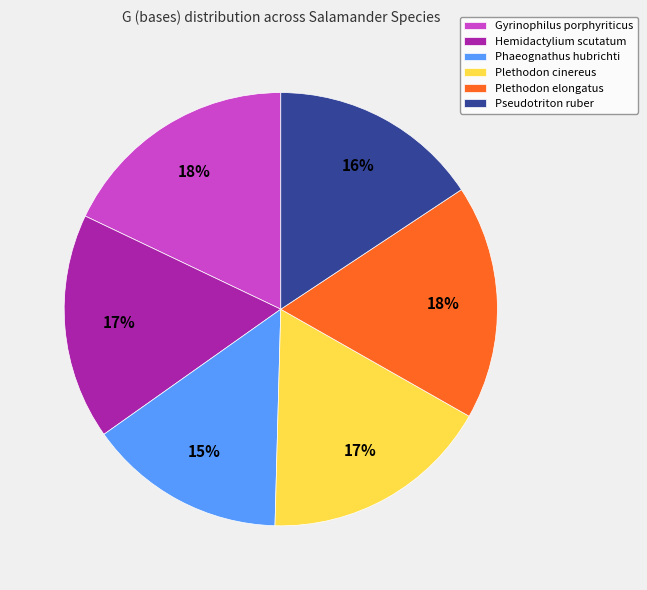

What is the smallest slice in the pie chart?

Phaeognathus hubrichti